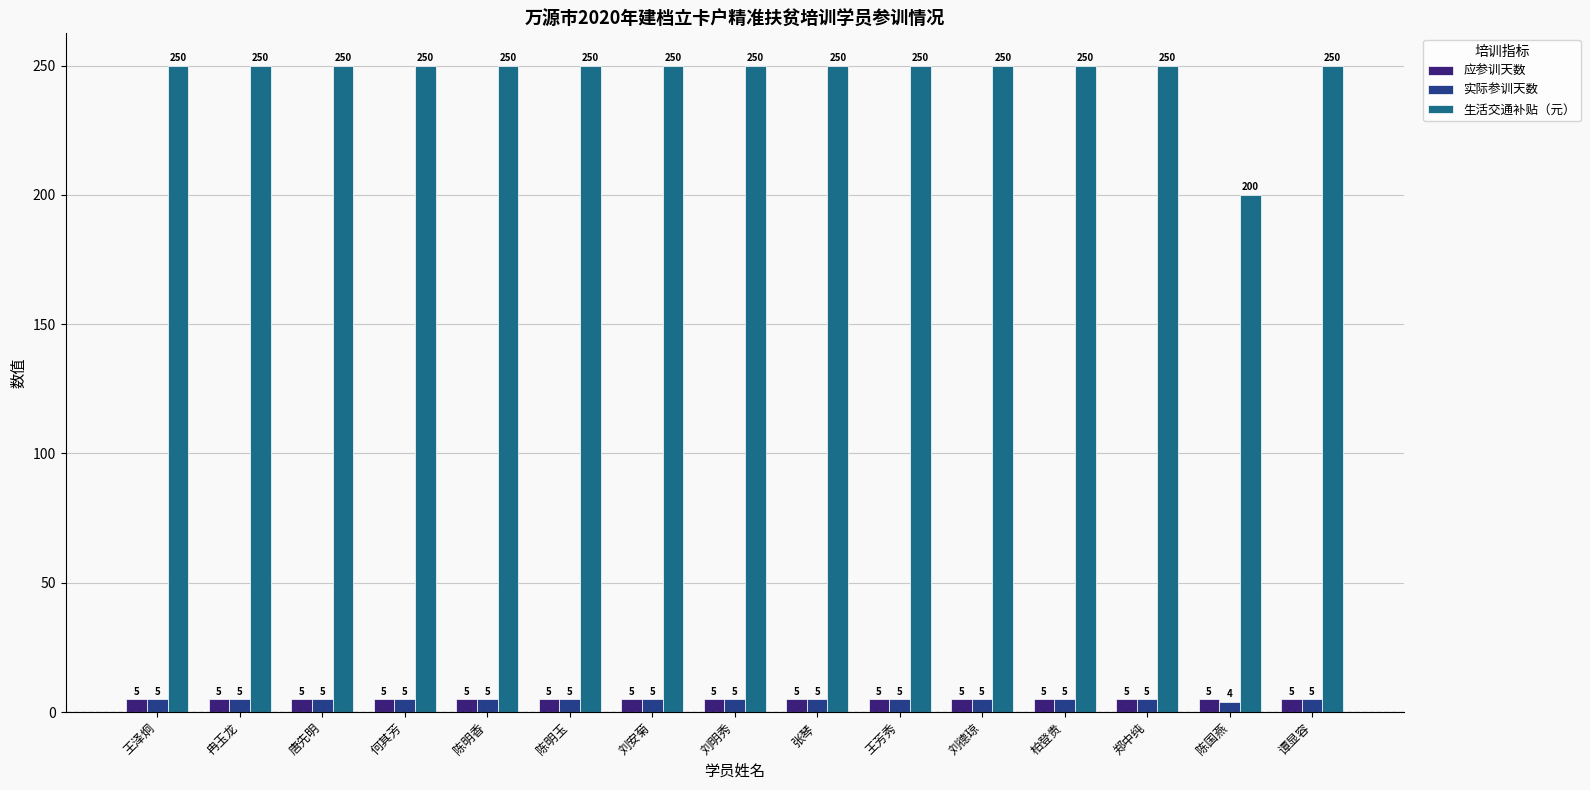

Where is 实际参训天数 nearest to the value 4?

陈国燕